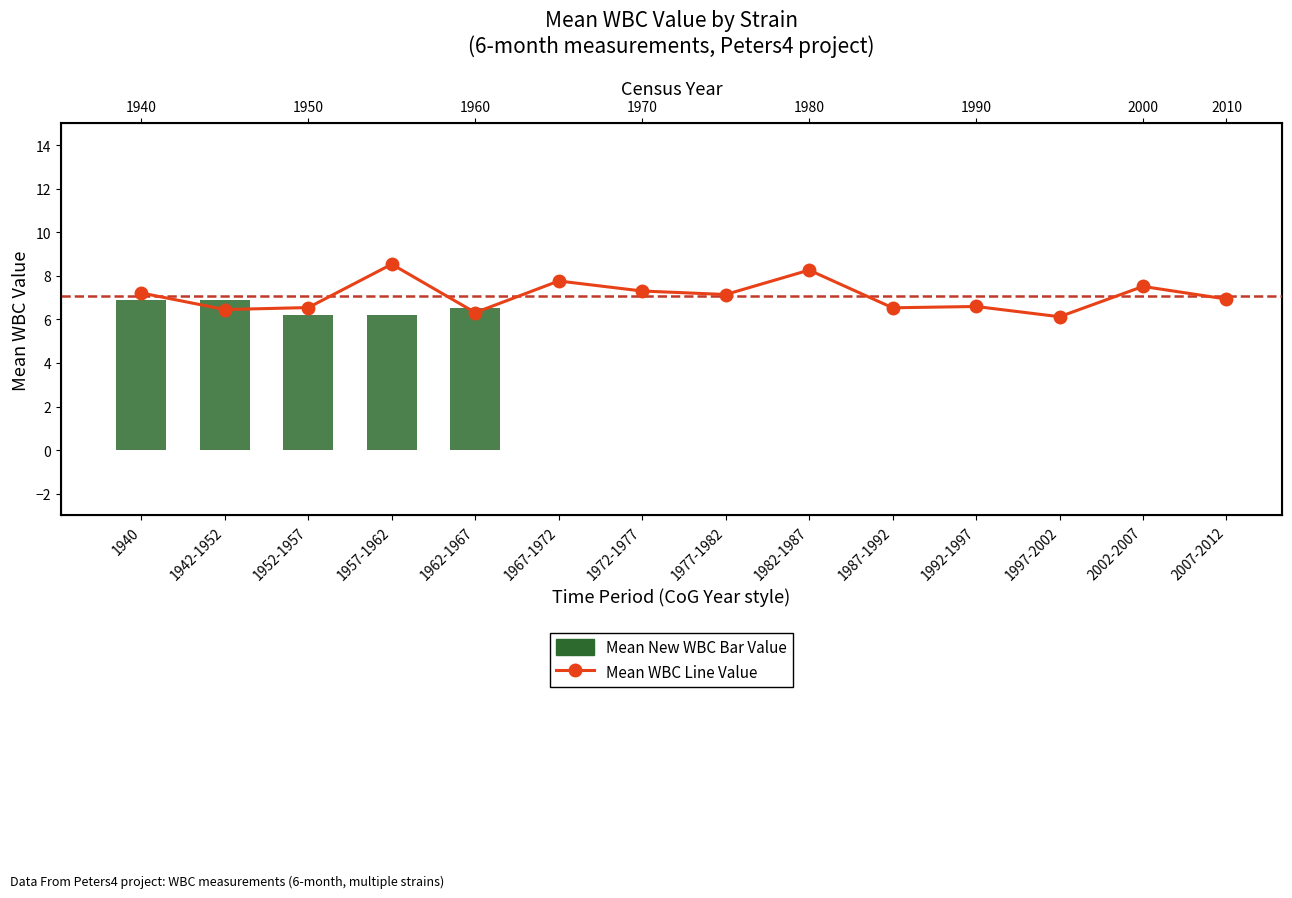

Approximately how many times larger is the value at 1987-1992 compared to 1997-2002?

1.1